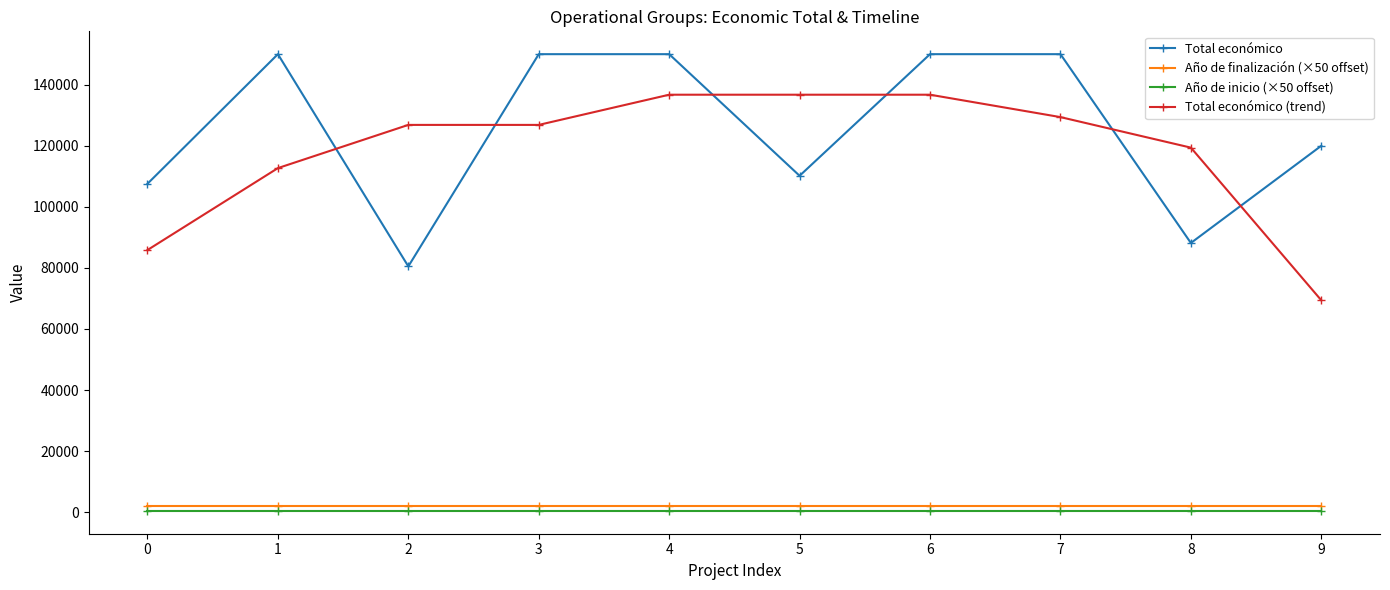

What is the minimum value for Total económico (trend)?

69386.7